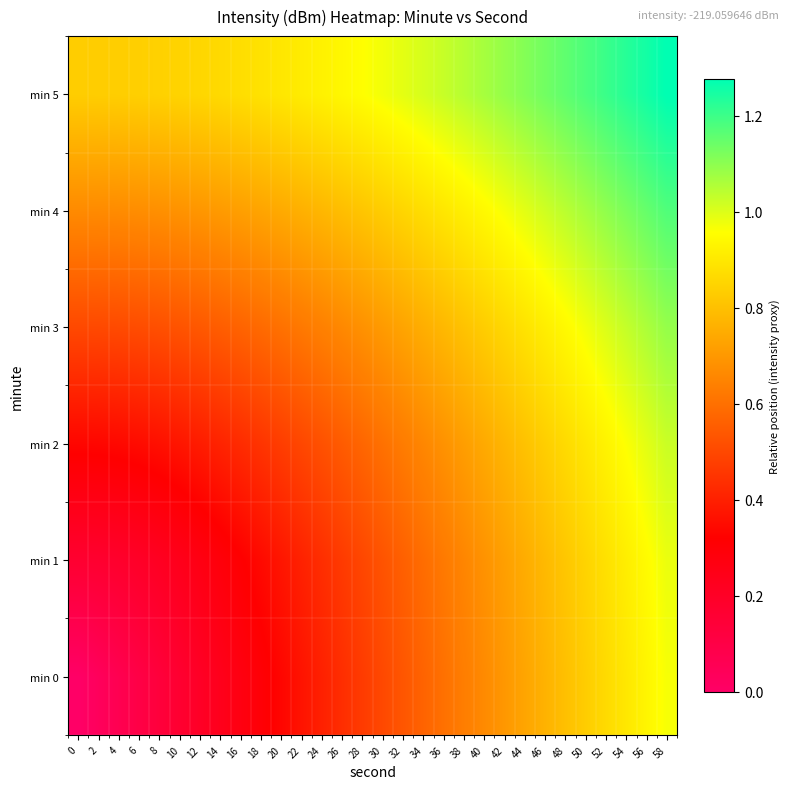

Reading left to right, what are all the values shown in this chart?

min 0: 0=0.0	2=0.0	4=0.1	6=0.1	8=0.1	10=0.2	12=0.2	14=0.2	16=0.3	18=0.3	20=0.3	22=0.4	24=0.4	26=0.4	28=0.5	30=0.5	32=0.5	34=0.6	36=0.6	38=0.6	40=0.7	42=0.7	44=0.7	46=0.8	48=0.8	50=0.8	52=0.9	54=0.9	56=0.9	58=1.0
min 1: 0=0.2	2=0.2	4=0.2	6=0.2	8=0.2	10=0.2	12=0.3	14=0.3	16=0.3	18=0.3	20=0.4	22=0.4	24=0.4	26=0.5	28=0.5	30=0.5	32=0.6	34=0.6	36=0.6	38=0.7	40=0.7	42=0.7	44=0.8	46=0.8	48=0.8	50=0.8	52=0.9	54=0.9	56=0.9	58=1.0
min 2: 0=0.3	2=0.3	4=0.3	6=0.3	8=0.4	10=0.4	12=0.4	14=0.4	16=0.4	18=0.4	20=0.5	22=0.5	24=0.5	26=0.5	28=0.6	30=0.6	32=0.6	34=0.7	36=0.7	38=0.7	40=0.7	42=0.8	44=0.8	46=0.8	48=0.9	50=0.9	52=0.9	54=1.0	56=1.0	58=1.0
min 3: 0=0.5	2=0.5	4=0.5	6=0.5	8=0.5	10=0.5	12=0.5	14=0.6	16=0.6	18=0.6	20=0.6	22=0.6	24=0.6	26=0.7	28=0.7	30=0.7	32=0.7	34=0.8	36=0.8	38=0.8	40=0.8	42=0.9	44=0.9	46=0.9	48=0.9	50=1.0	52=1.0	54=1.0	56=1.1	58=1.1
min 4: 0=0.7	2=0.7	4=0.7	6=0.7	8=0.7	10=0.7	12=0.7	14=0.7	16=0.7	18=0.7	20=0.7	22=0.8	24=0.8	26=0.8	28=0.8	30=0.8	32=0.9	34=0.9	36=0.9	38=0.9	40=0.9	42=1.0	44=1.0	46=1.0	48=1.0	50=1.1	52=1.1	54=1.1	56=1.1	58=1.2
min 5: 0=0.8	2=0.8	4=0.8	6=0.8	8=0.8	10=0.8	12=0.9	14=0.9	16=0.9	18=0.9	20=0.9	22=0.9	24=0.9	26=0.9	28=1.0	30=1.0	32=1.0	34=1.0	36=1.0	38=1.0	40=1.1	42=1.1	44=1.1	46=1.1	48=1.2	50=1.2	52=1.2	54=1.2	56=1.3	58=1.3